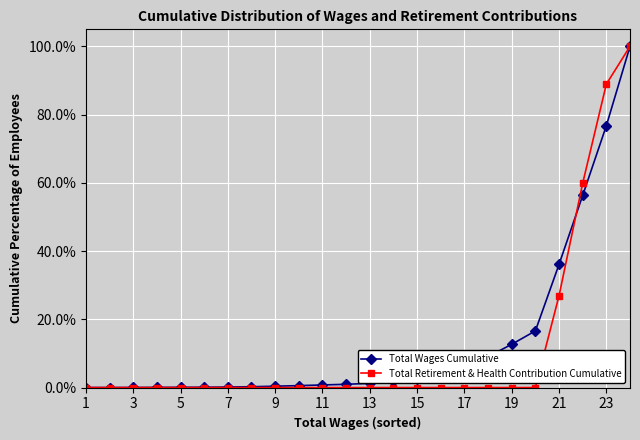

What is the value of the Total Wages Cumulative point at the 17th from the left?

5.6